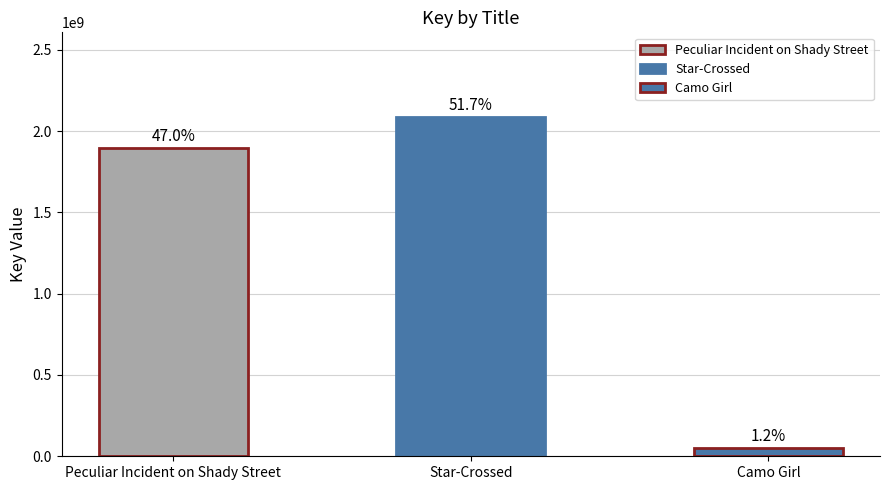

How many bars are there in total?

3